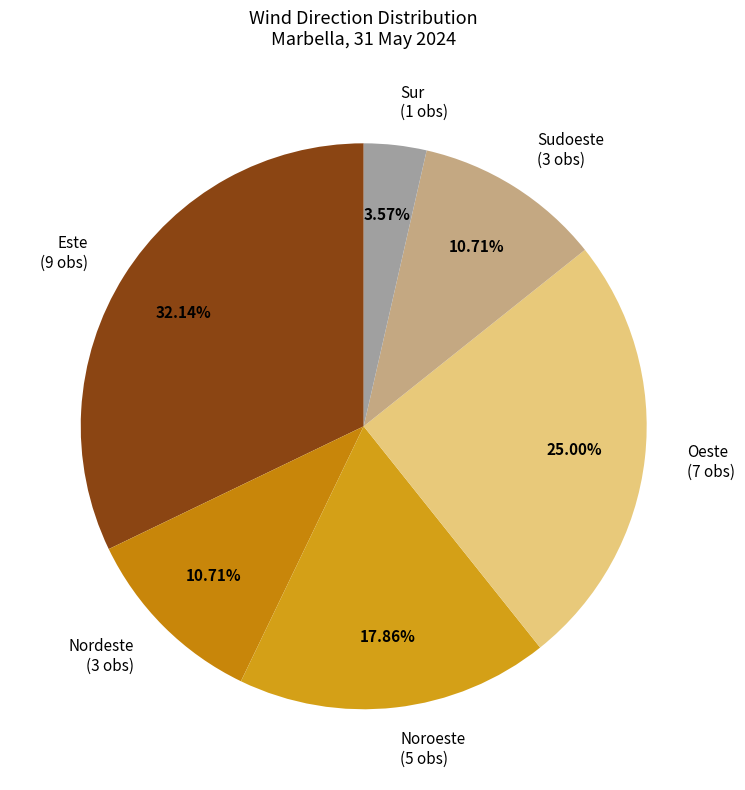

What percentage is the Noroeste slice, to the nearest percent?

18%